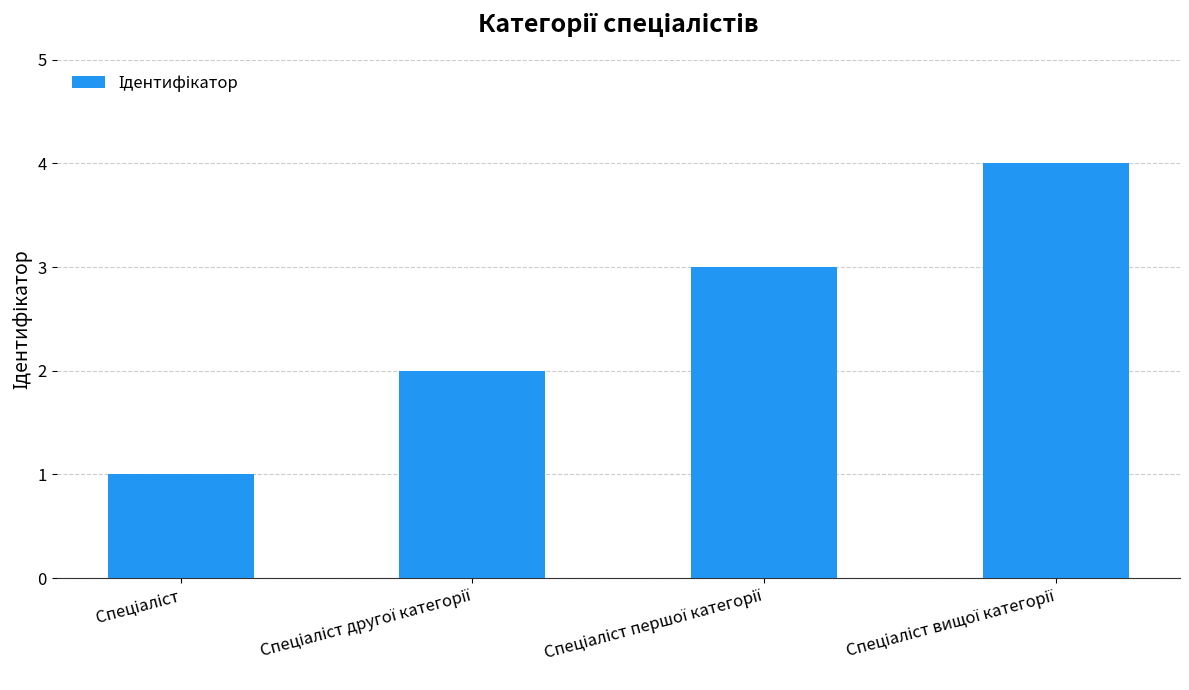

What is the greatest value displayed?

4